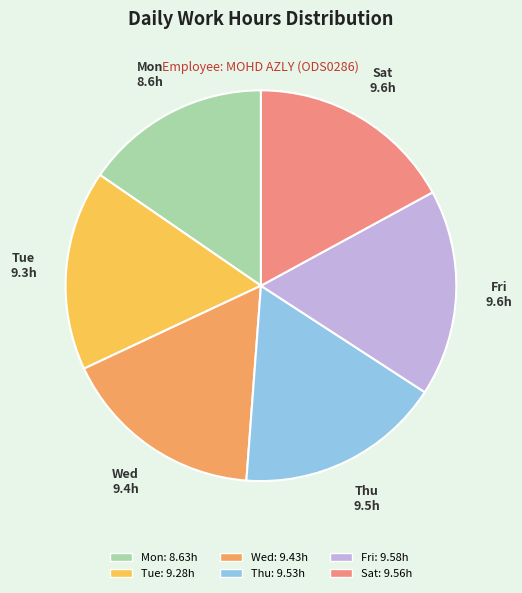

Is Thu the majority of the pie?

No